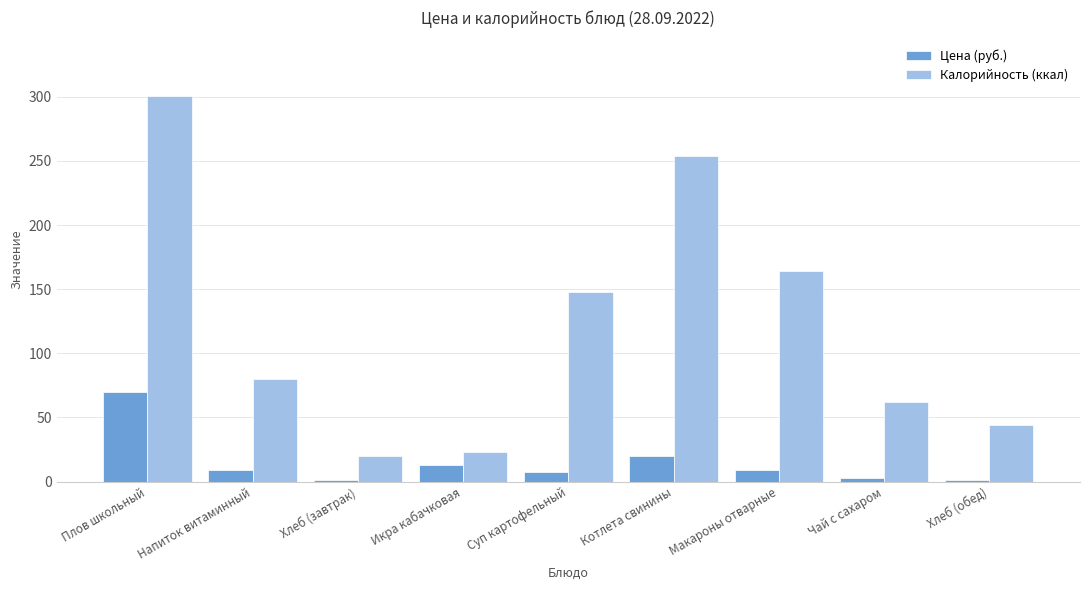

What is the greatest value displayed?

301.0